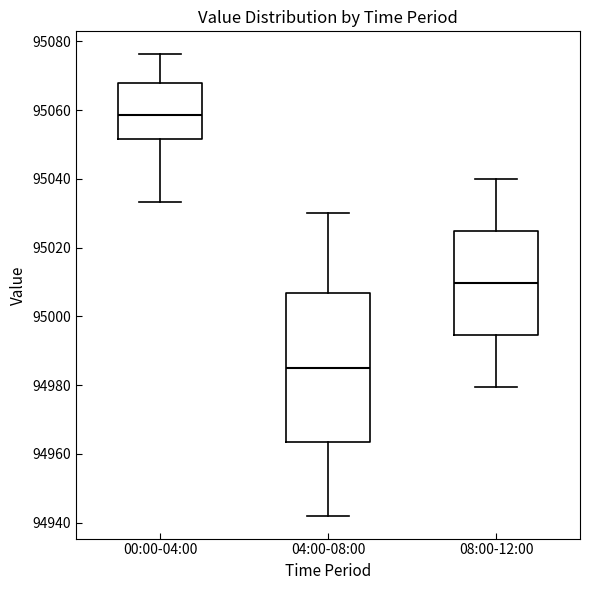

Reading left to right, read every box against the y-axis: the position of its median line, the range the box covers, and the ends of its whiskers. The values are not printed on the chart, so give them approximately, as read against the axis.

00:00-04:00: median 95058, box 95052 to 95068, whiskers 95034 to 95076
04:00-08:00: median 94986, box 94964 to 95006, whiskers 94942 to 95030
08:00-12:00: median 95010, box 94994 to 95024, whiskers 94980 to 95040